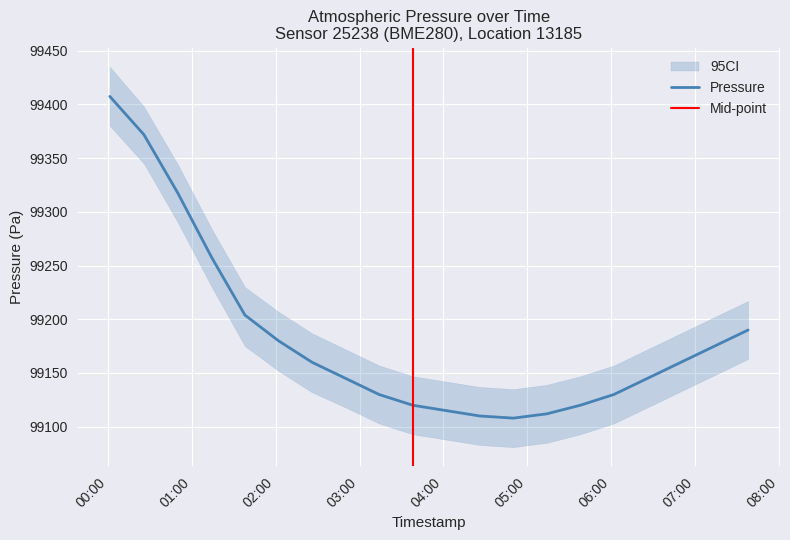

Between 2023-01-16T02:02:00 and 2023-01-16T03:14:00, which is larger?

2023-01-16T02:02:00